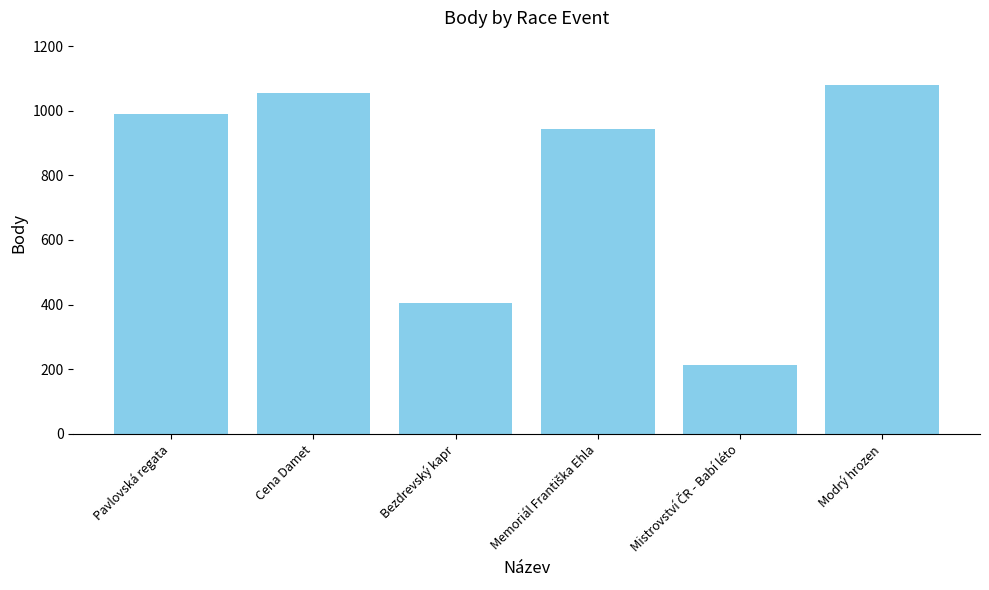

What is the change in value from Pavlovská regata to Cena Damet?

+66